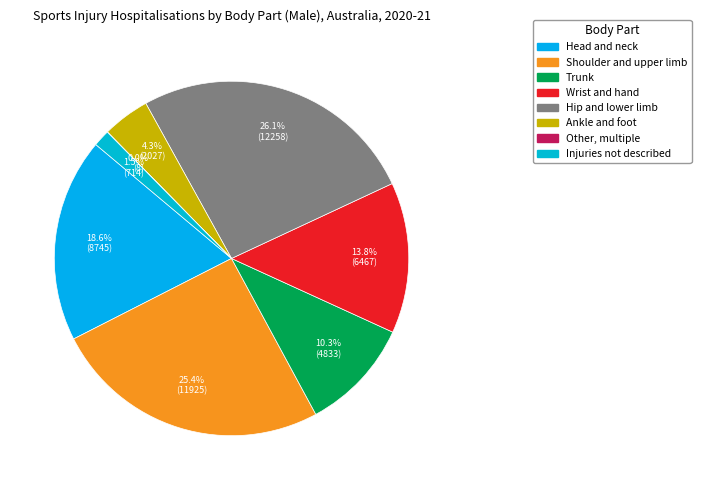

To the nearest percent, what is the difference between the Head and neck and Ankle and foot slice percentages?

14%